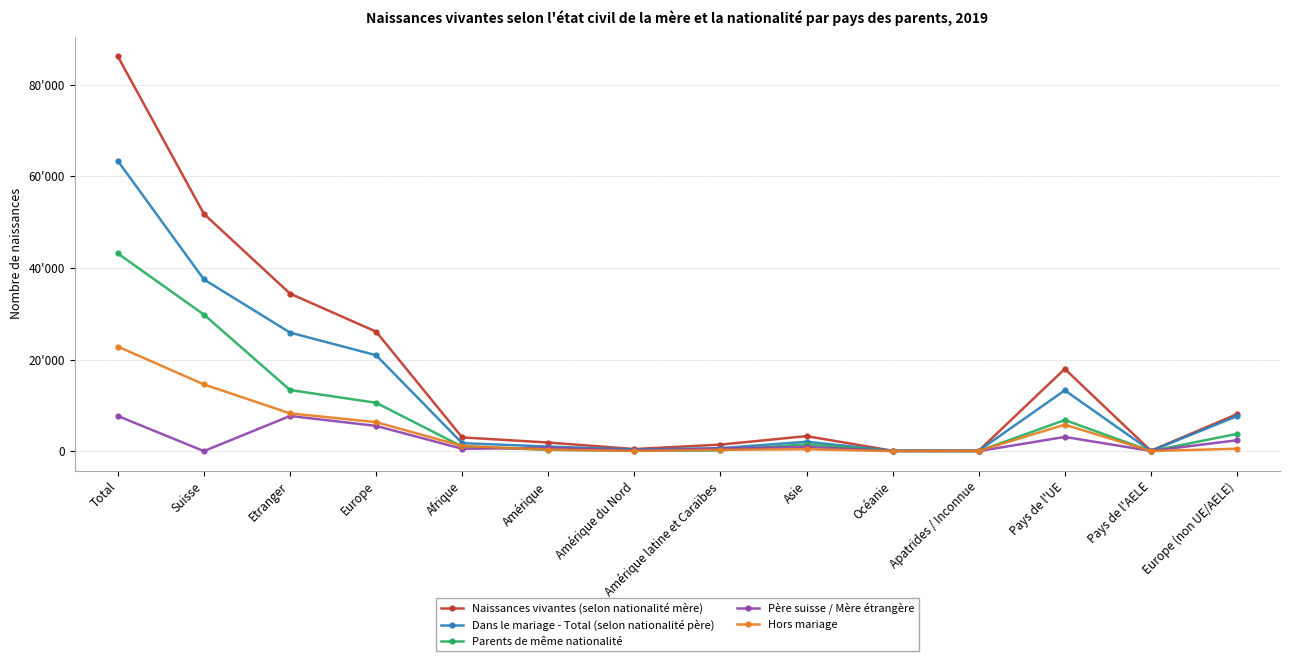

Which category has the highest value across all series?

Total